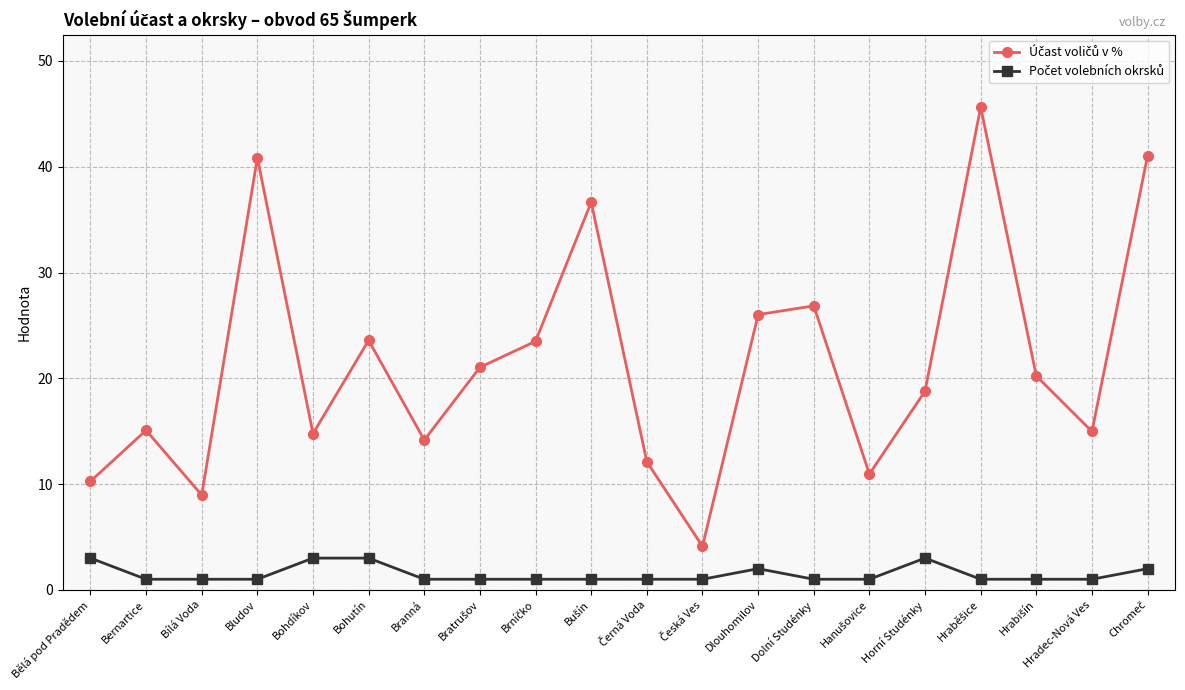

What is the label of the 5th point from the left?

Bohdíkov